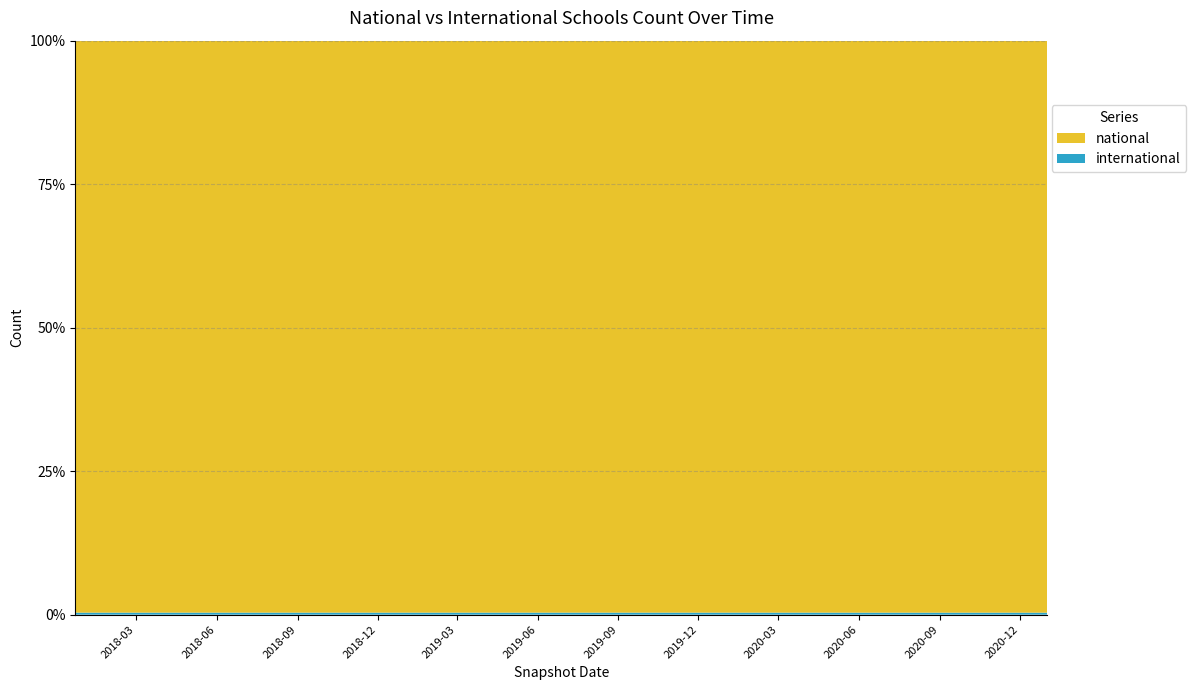

Reading right to left, extract all data points from this chart.

national: 2021-01-01=284	2020-10-01=284	2020-07-01=284	2020-04-01=280	2020-01-01=280	2019-10-09=280	2019-07-01=280	2019-04-06=280	2019-01-01=280	2018-09-28=280	2018-07-11=280	2018-04-09=280	2017-12-22=280
international: 2021-01-01=1	2020-10-01=1	2020-07-01=1	2020-04-01=1	2020-01-01=1	2019-10-09=1	2019-07-01=1	2019-04-06=1	2019-01-01=1	2018-09-28=1	2018-07-11=1	2018-04-09=1	2017-12-22=1